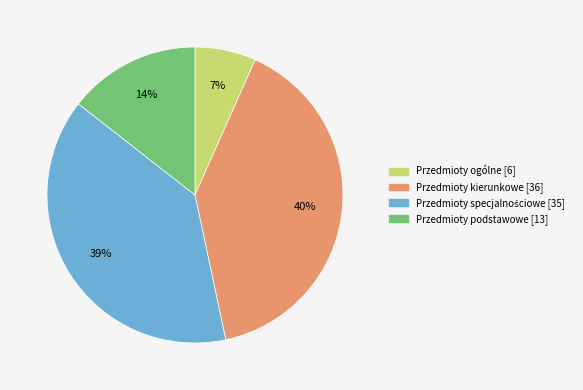

To the nearest percent, what is the combined percentage of Przedmioty kierunkowe and Przedmioty ogólne?

47%